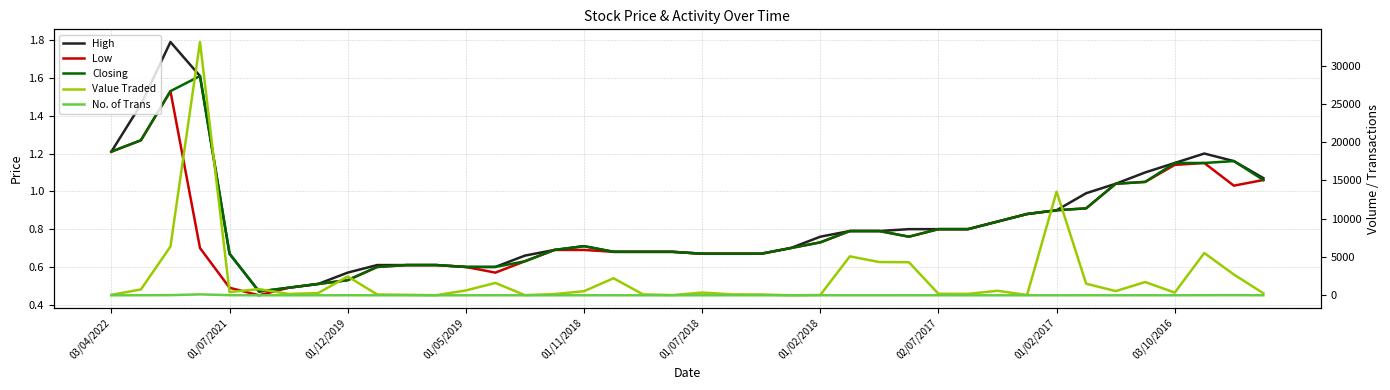

What is the sum of all High values?

33.7